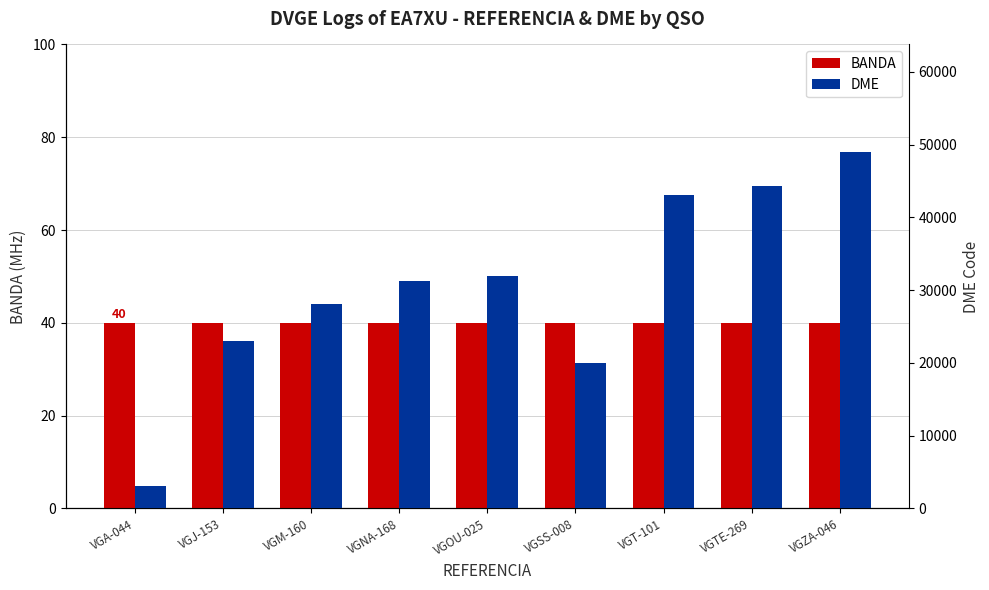

Which category has the highest value in the DME series?

VGZA-046